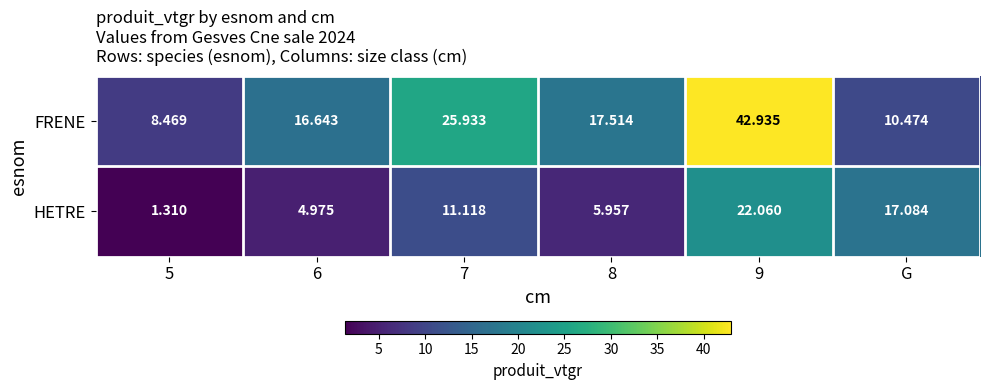

Is the value of HETRE at 9 greater than the value of FRENE at 5?

Yes